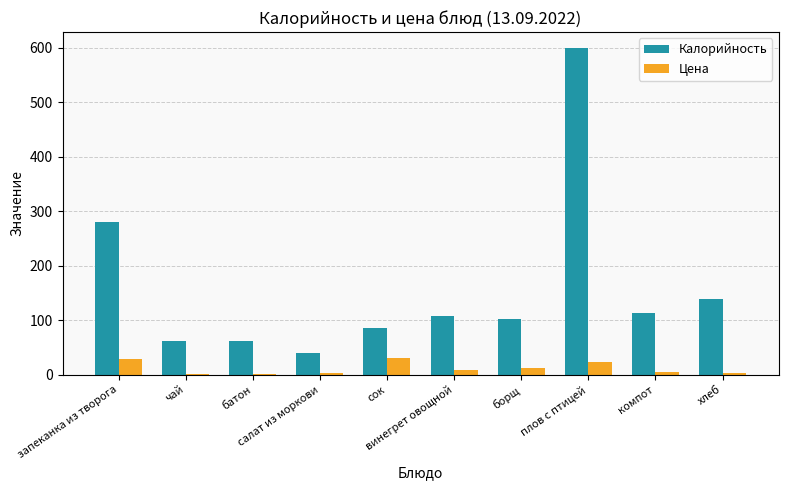

What is the average value of the Цена series?

11.8